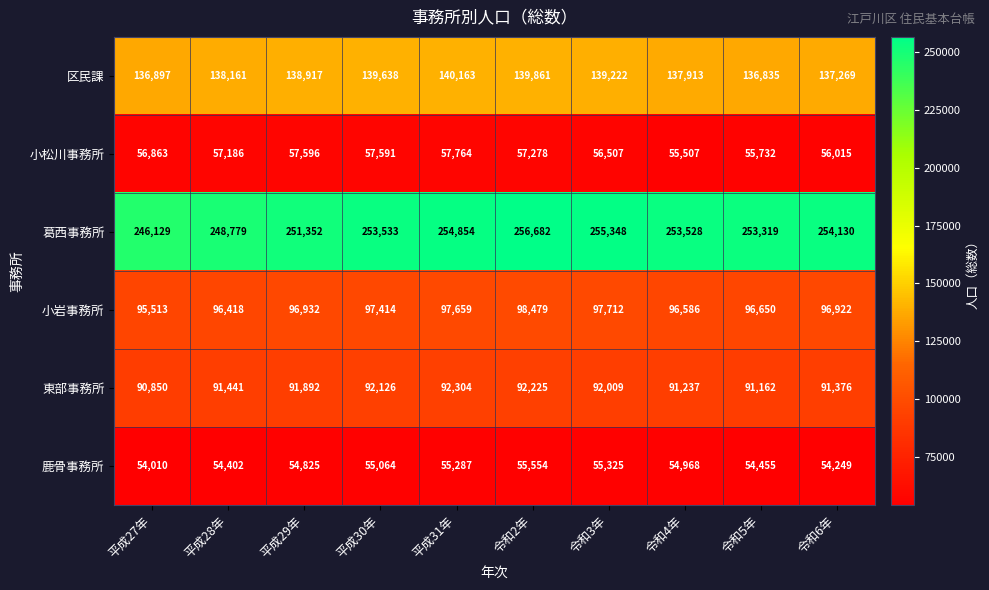

How many categories are shown in the chart?

10